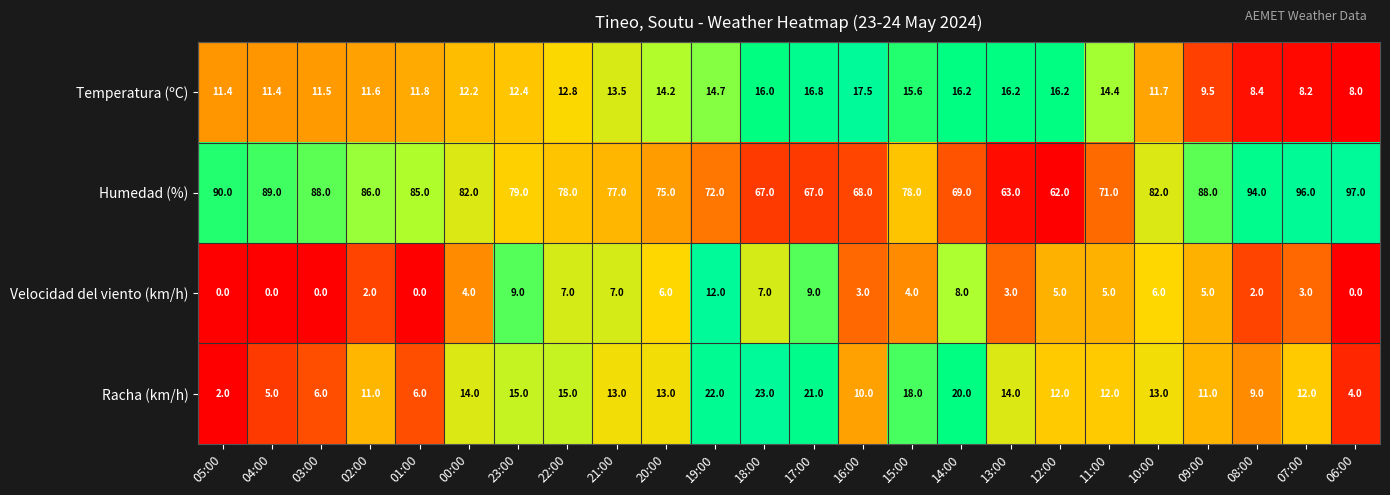

What is the total value across all series at 16:00?

98.5